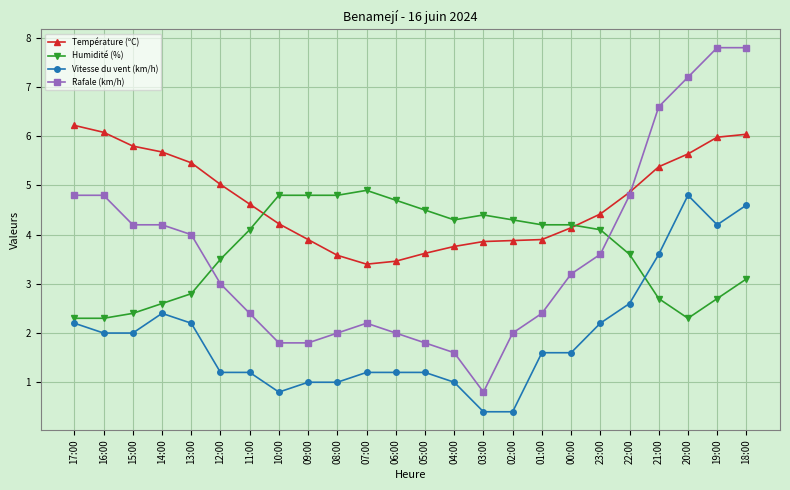

Reading left to right, what are all the values shown in this chart?

Température (ºC): 6.2	6.1	5.8	5.7	5.5	5.0	4.6	4.2	3.9	3.6	3.4	3.5	3.6	3.8	3.9	3.9	3.9	4.1	4.4	4.9	5.4	5.6	6.0	6.0
Humidité (%): 2.3	2.3	2.4	2.6	2.8	3.5	4.1	4.8	4.8	4.8	4.9	4.7	4.5	4.3	4.4	4.3	4.2	4.2	4.1	3.6	2.7	2.3	2.7	3.1
Vitesse du vent (km/h): 2.2	2.0	2.0	2.4	2.2	1.2	1.2	0.8	1.0	1.0	1.2	1.2	1.2	1.0	0.4	0.4	1.6	1.6	2.2	2.6	3.6	4.8	4.2	4.6
Rafale (km/h): 4.8	4.8	4.2	4.2	4.0	3.0	2.4	1.8	1.8	2.0	2.2	2.0	1.8	1.6	0.8	2.0	2.4	3.2	3.6	4.8	6.6	7.2	7.8	7.8